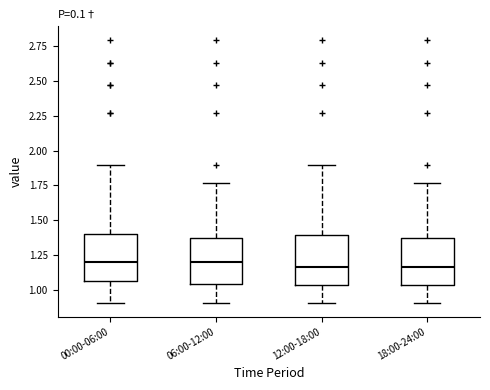

Reading left to right, read every box against the y-axis: the position of its median line, the range the box covers, and the ends of its whiskers. The values are not printed on the chart, so give them approximately, as read against the axis.

00:00-06:00: median 1.20, box 1.05 to 1.40, whiskers 0.90 to 1.90
06:00-12:00: median 1.20, box 1.05 to 1.35, whiskers 0.90 to 1.75
12:00-18:00: median 1.15, box 1.05 to 1.40, whiskers 0.90 to 1.90
18:00-24:00: median 1.15, box 1.05 to 1.35, whiskers 0.90 to 1.75